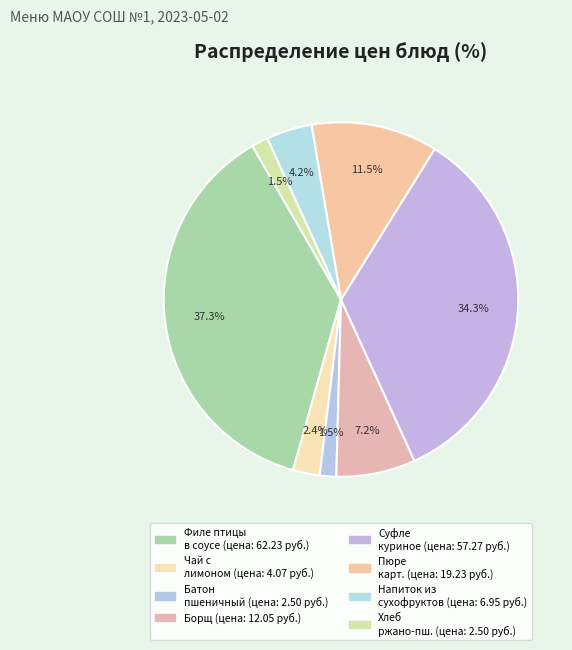

Is there any slice that represents more than half of the pie?

No